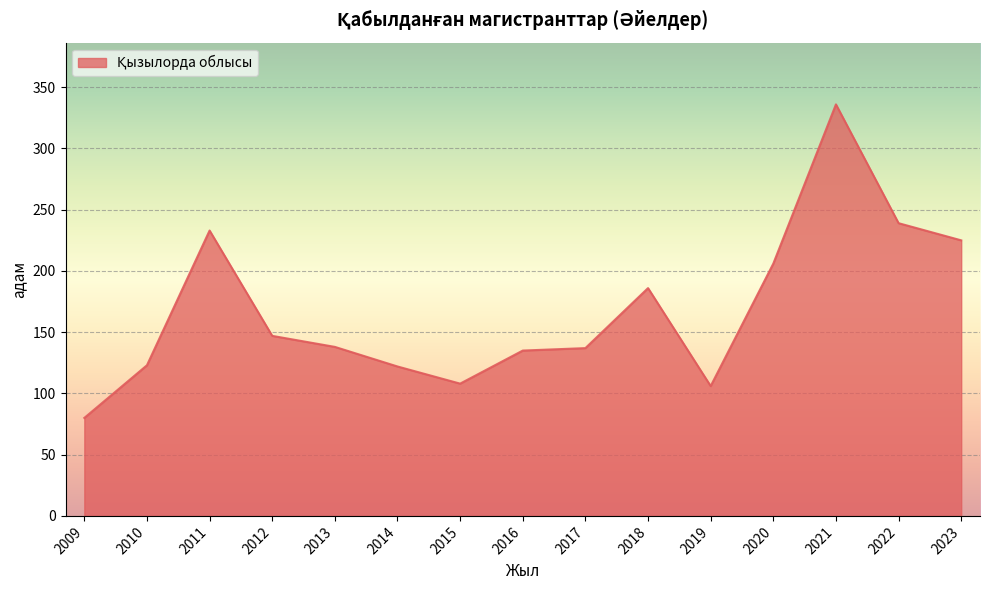

Which category has the lowest value across all series?

2009